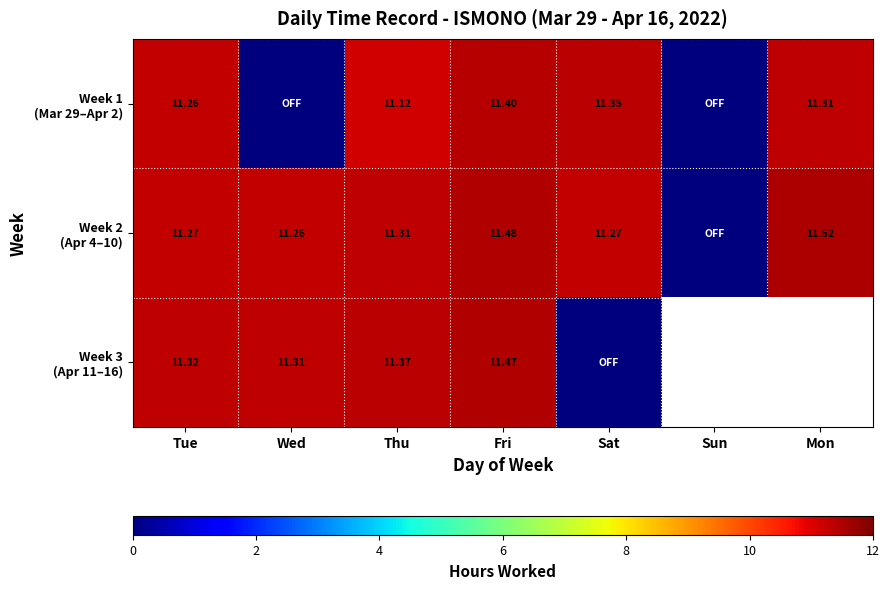

What is the difference between the highest and lowest values at Wed?

11.3